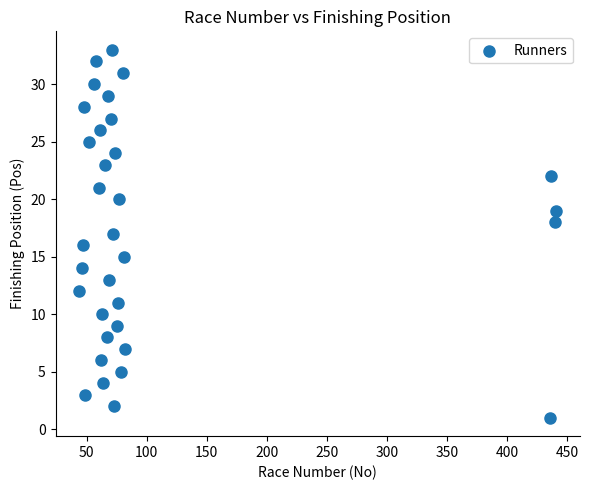

What is the range of Y values (max minus min)?

32